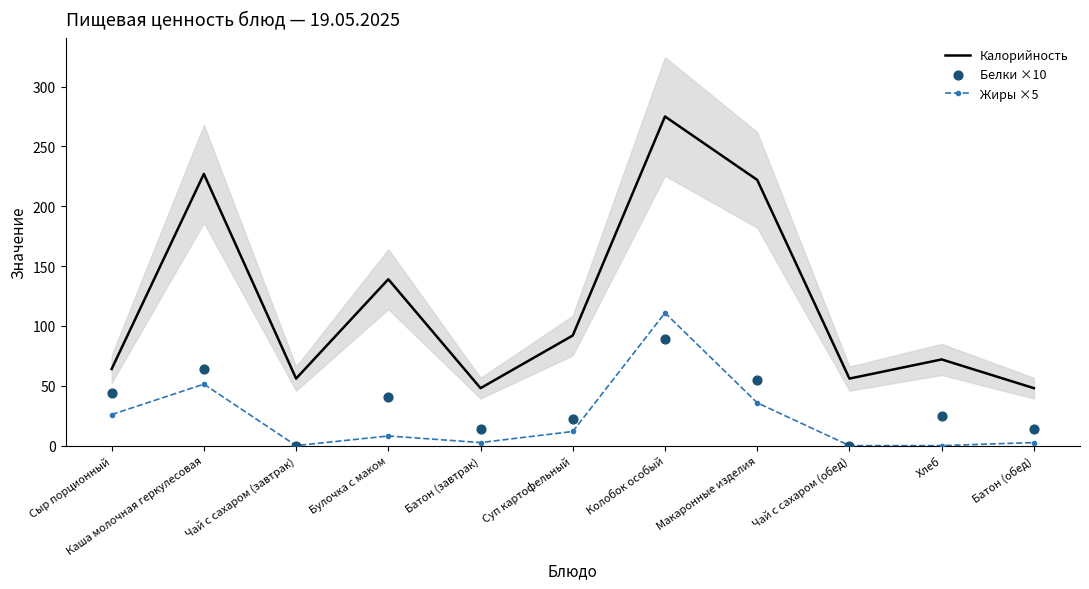

Which series contains the lowest Y value?

Жиры ×5